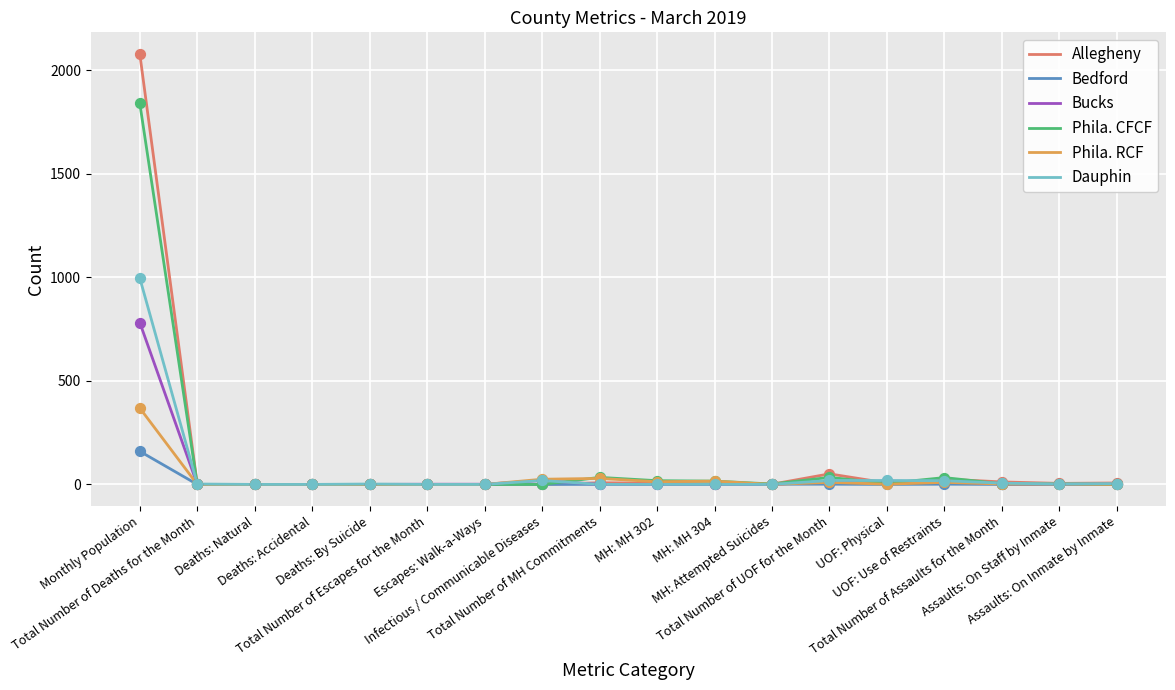

What is the total value across all series at Total Number of Deaths for the Month?

2